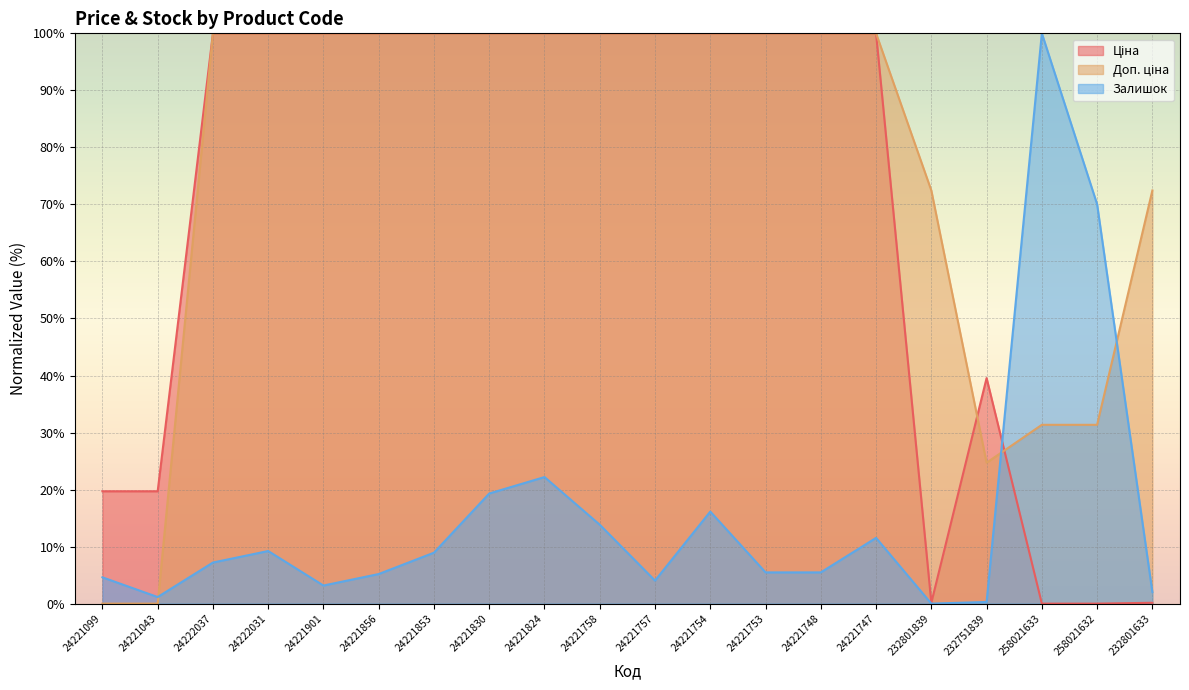

The Залишок series shows 0.0 at 232801839. True or false?

True